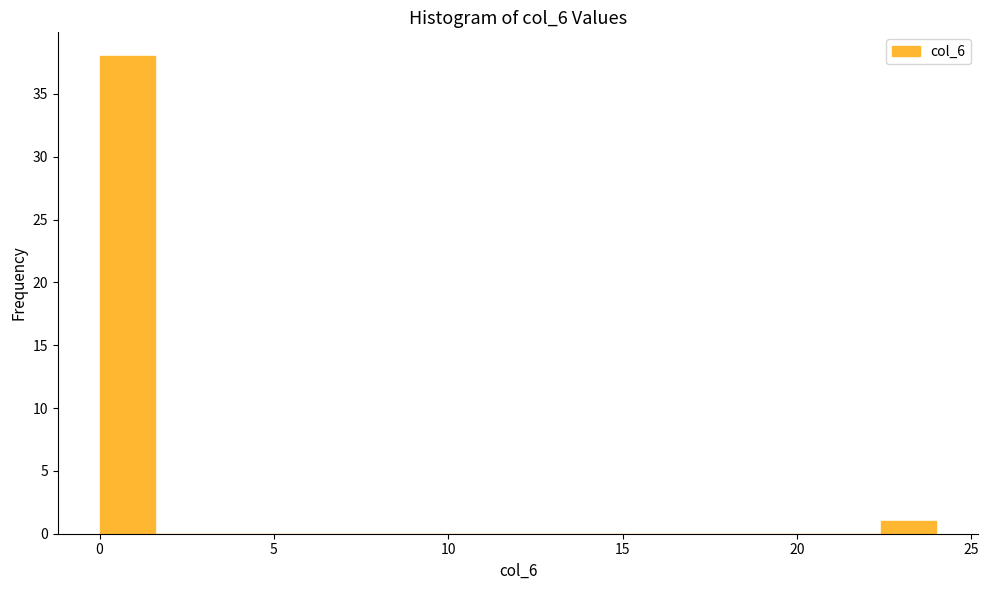

Read against the x-axis, roughly where is the centre of the tallest bar?

1.0